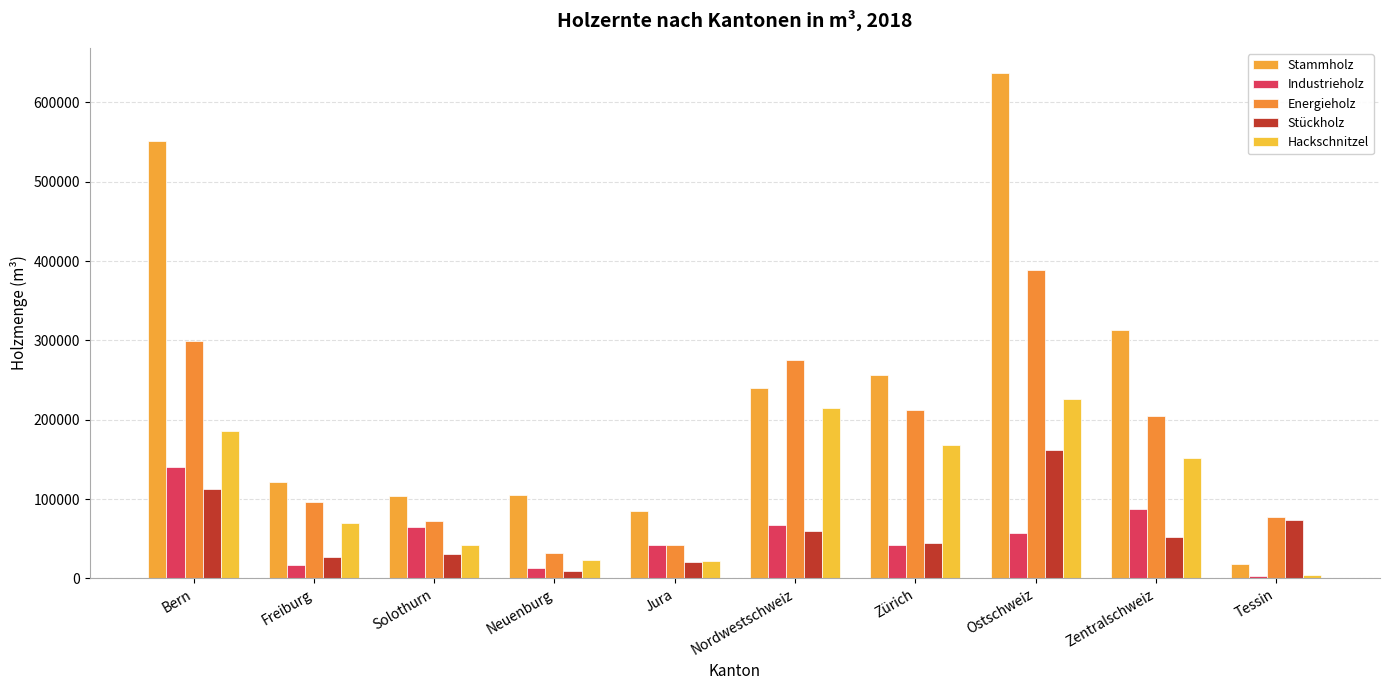

What is the sum of all Hackschnitzel values?

1107675